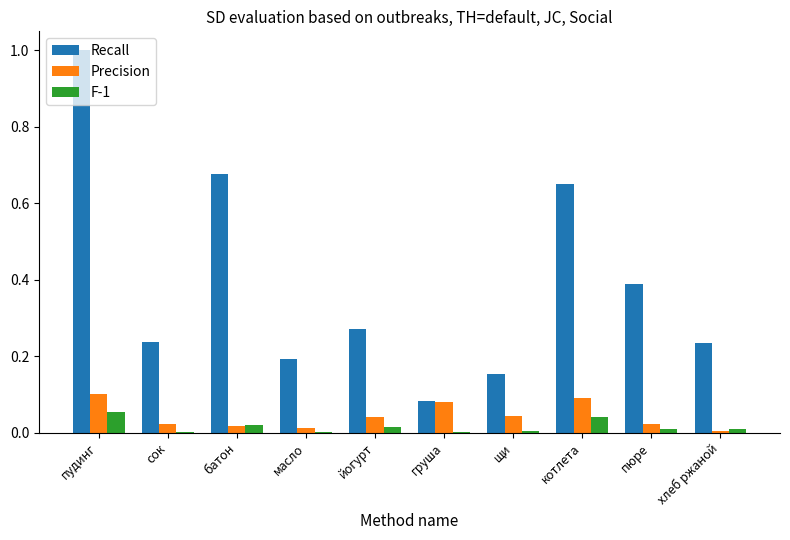

The value of Recall at масло is 0.2. True or false?

True